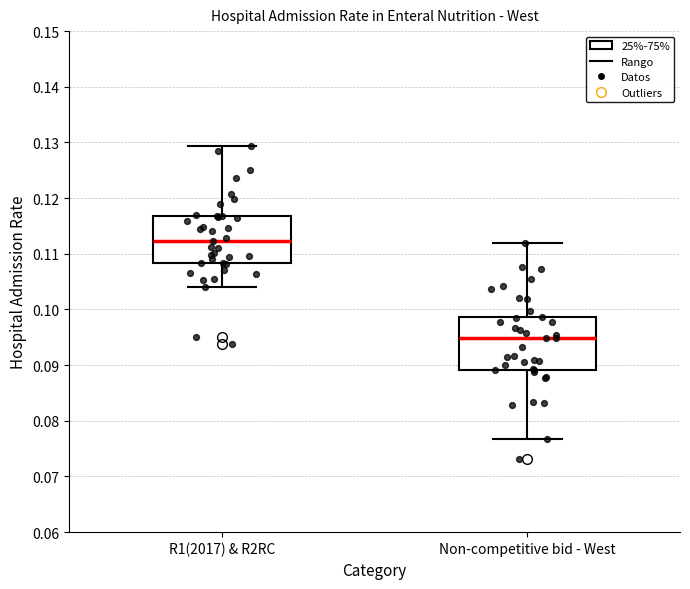

Where is the lower edge of the box for Non-competitive bid - West on the y-axis? The values are not printed on the chart, so give them approximately, as read against the axis.

0.089